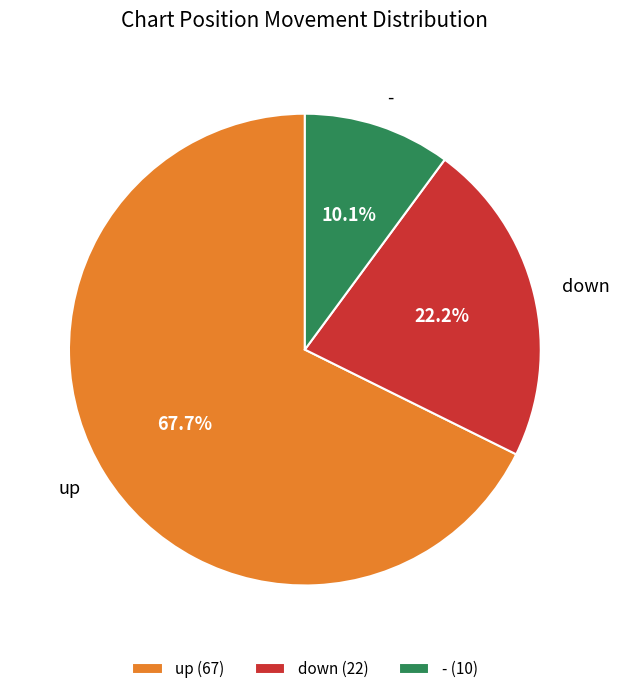

Does any single category account for the majority?

Yes